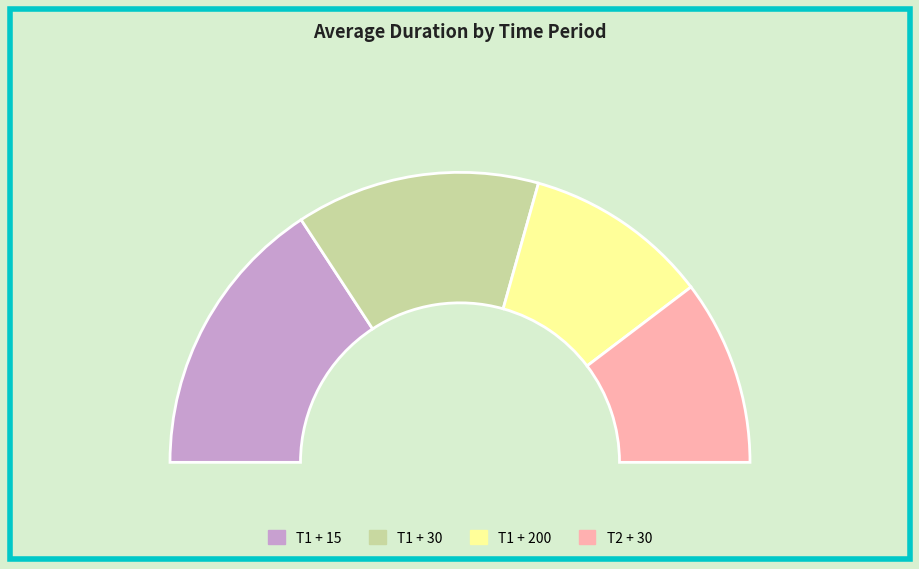

What portion of the pie excludes T1 + 15?

68.5%